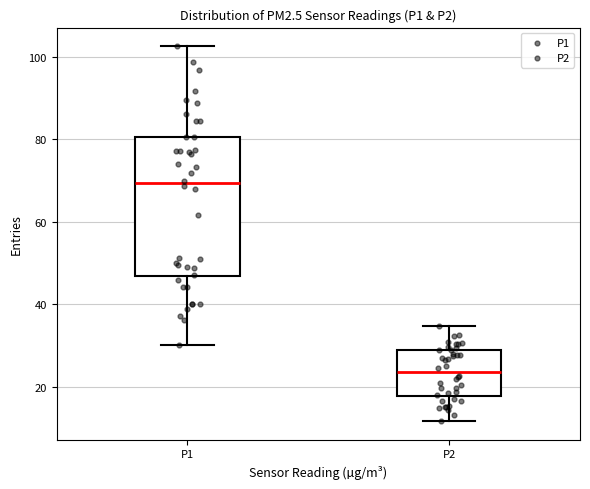

Comparing the boxes themselves (not the whiskers), which one is the tallest?

P1